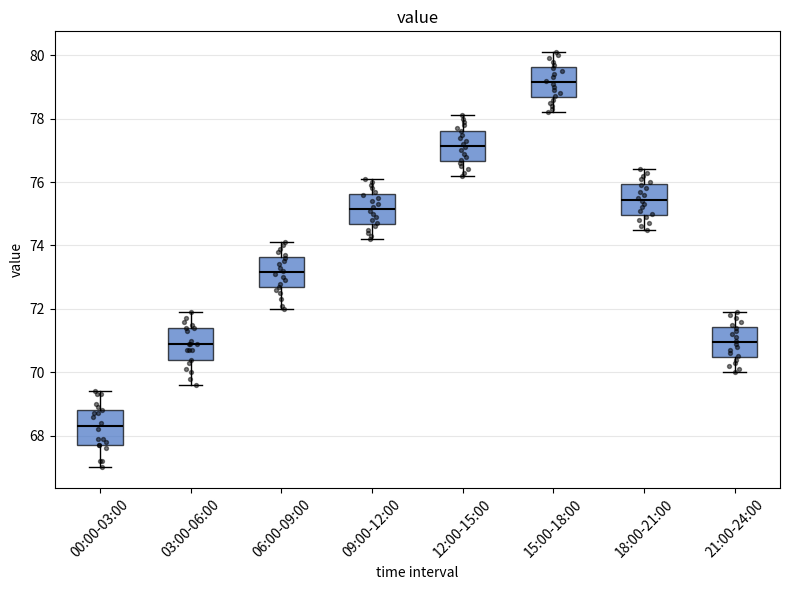

Where is the upper edge of the box for 12:00-15:00 on the y-axis? The values are not printed on the chart, so give them approximately, as read against the axis.

77.6